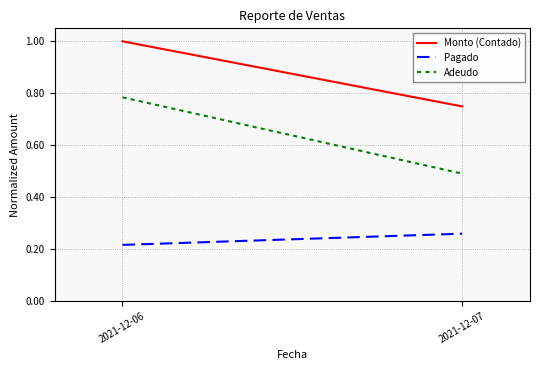

At how many categories does at least one series exceed 0?

2